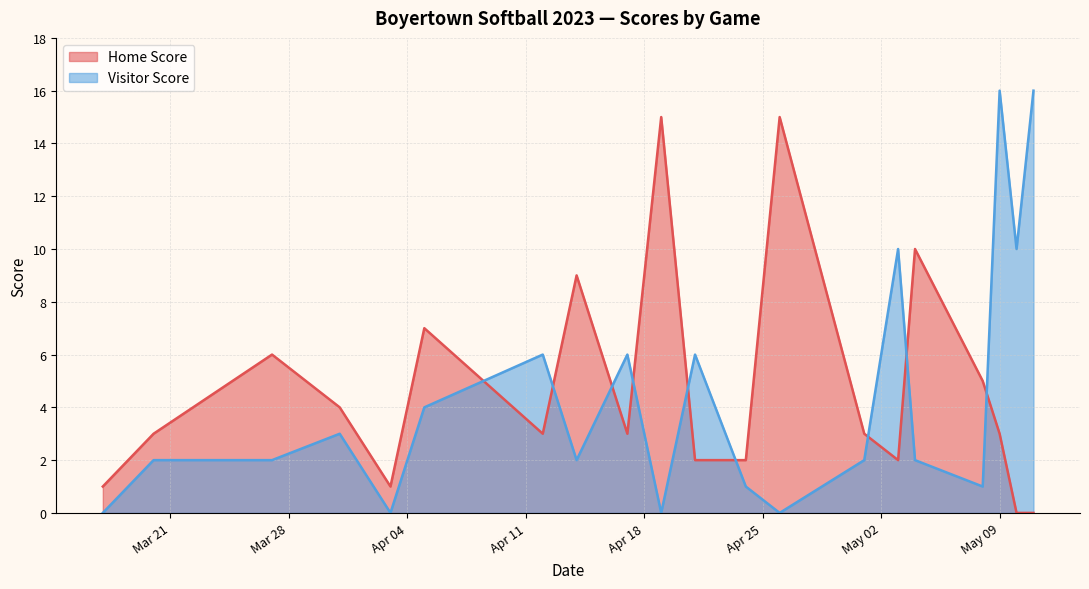

What is the greatest value displayed?

16